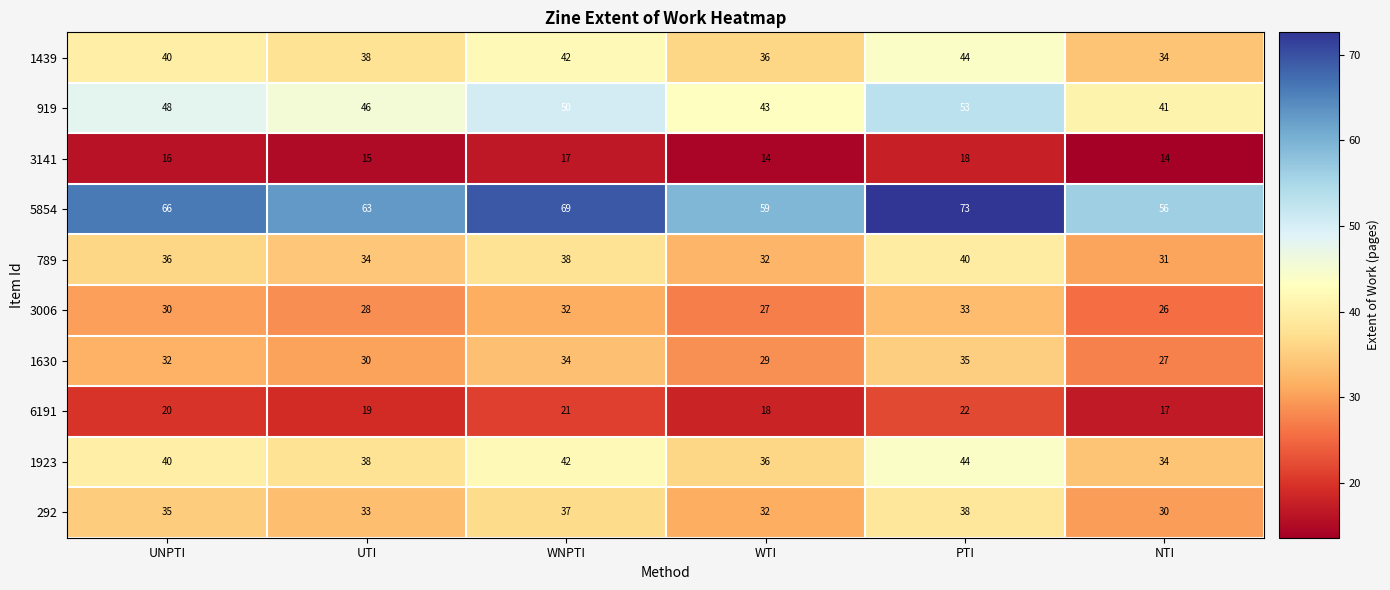

Is it true that 3006 equals 26 at NTI?

True